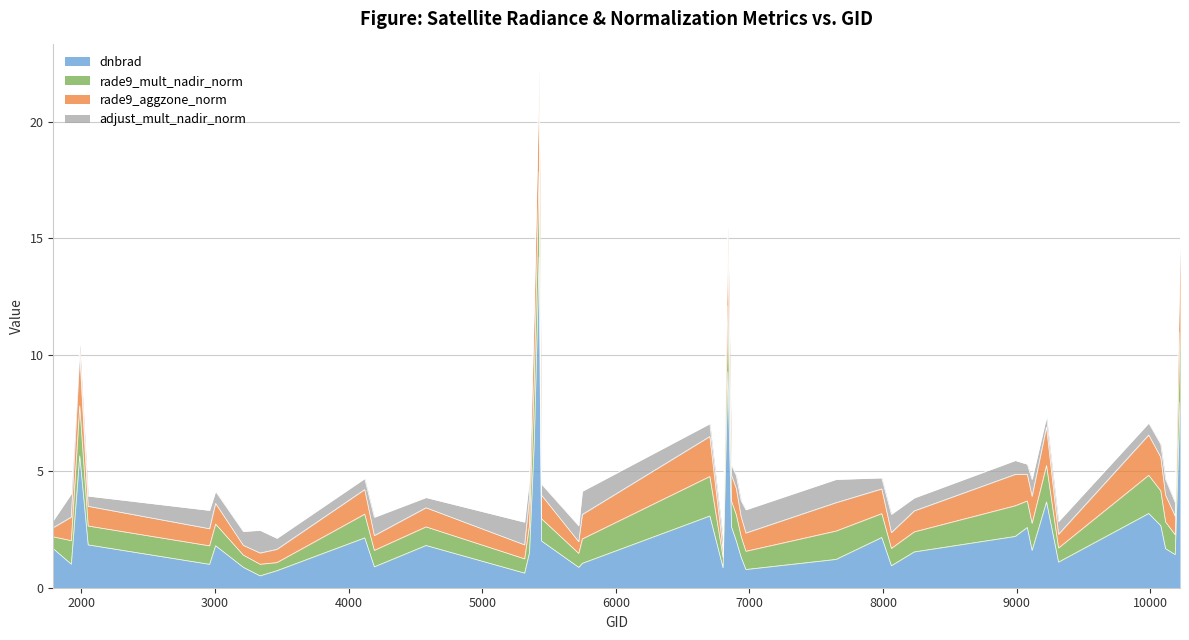

Does the chart display data point markers on the line(s)?

No